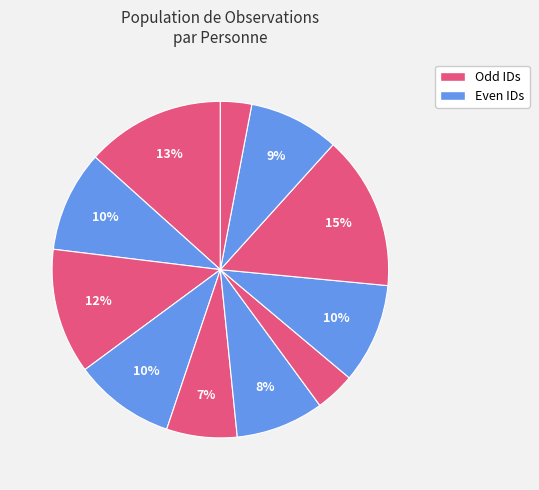

Rank the categories by value from lowest to highest.

Eka Kurnia, Marcel Alveri Adis, Hadi Mulyono (1227), Hadi Mulyono (1533), Fitra Al-hani, Hanif Wicaksono, Adrianus Yardi, Diajeng BeBe, Onrizal On, Fadrin Mohammad, Geni Harefa Ais